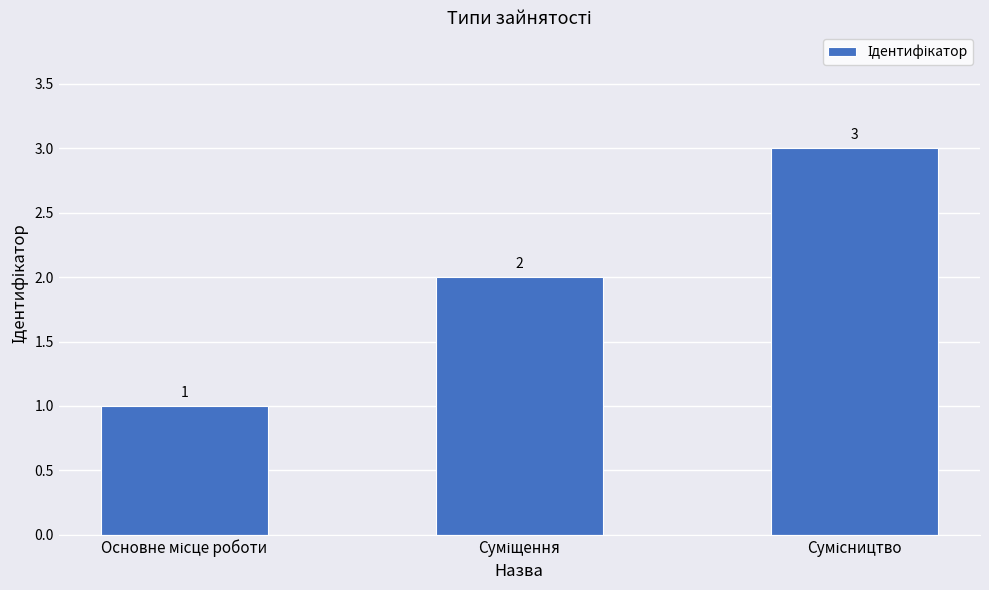

What is the greatest value displayed?

3